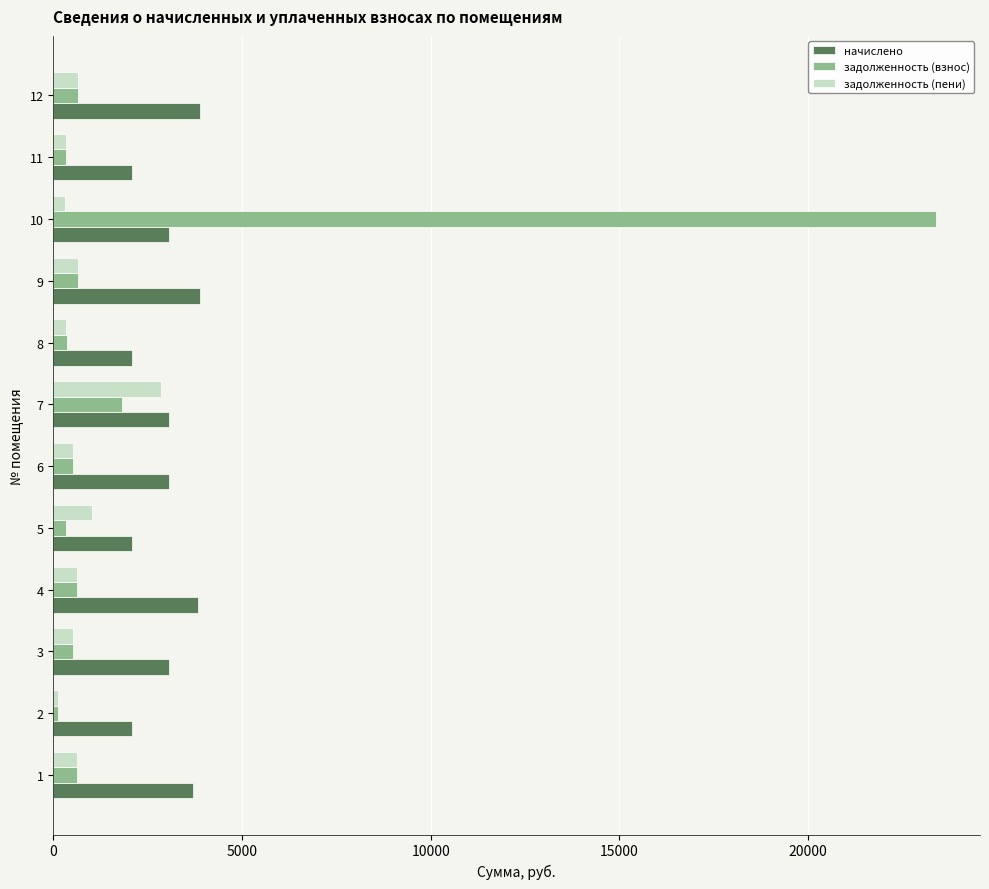

How many data points in начислено are less than 3075?

4